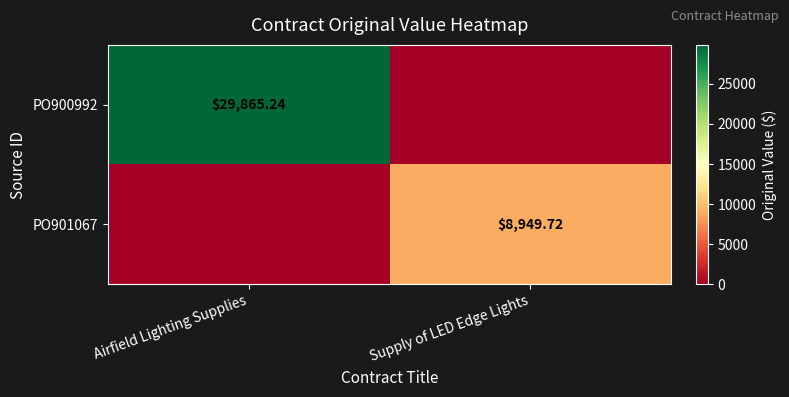

Rank the series by their average value, from highest to lowest.

PO900992, PO901067